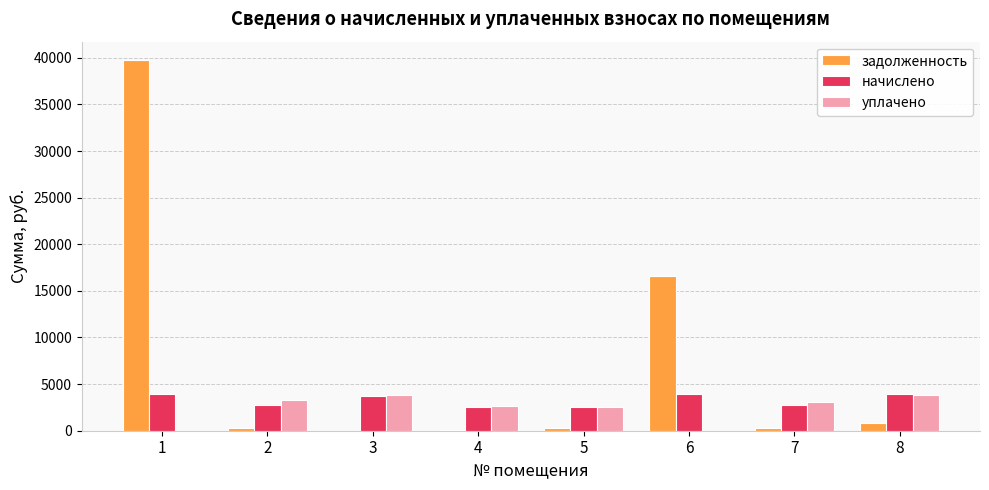

At which label does начислено first exceed 3777?

1